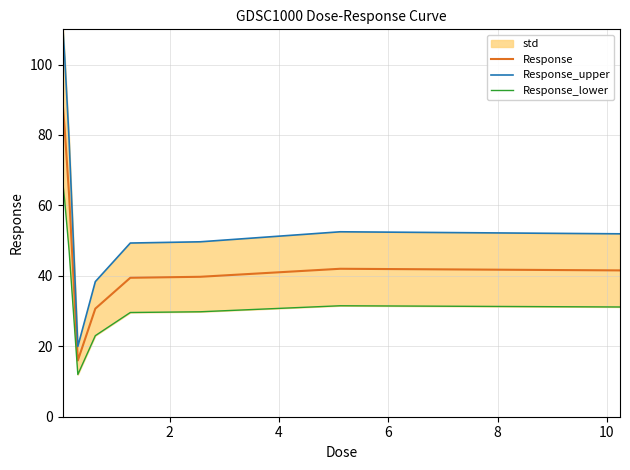

What is the minimum value for Response_lower?

12.0